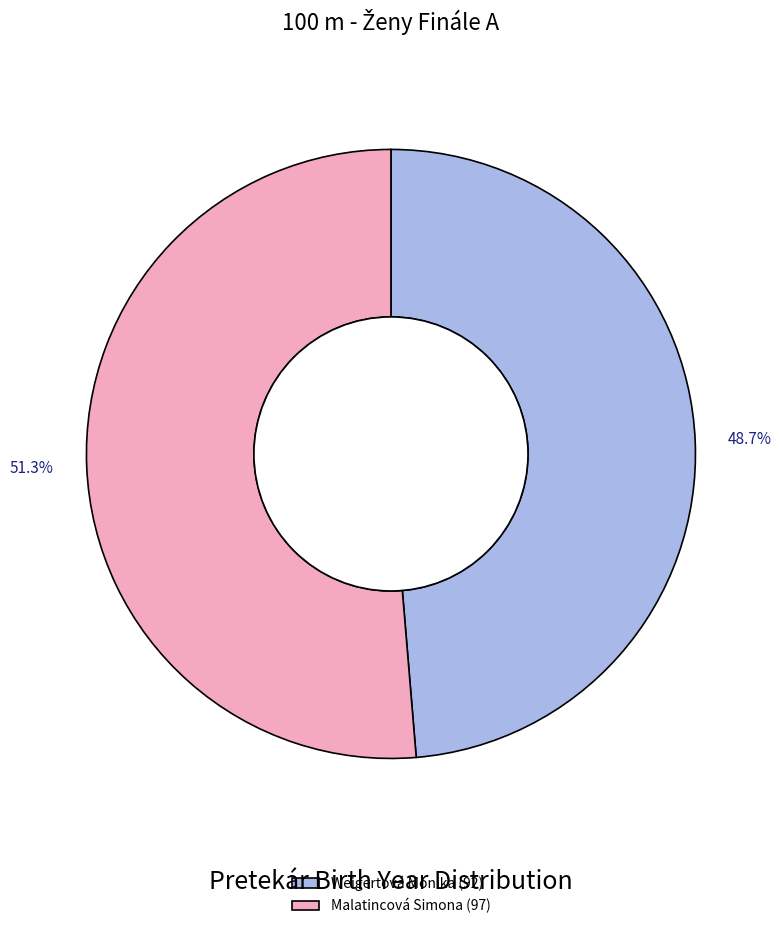

What is the largest slice in the pie chart?

Malatincová Simona